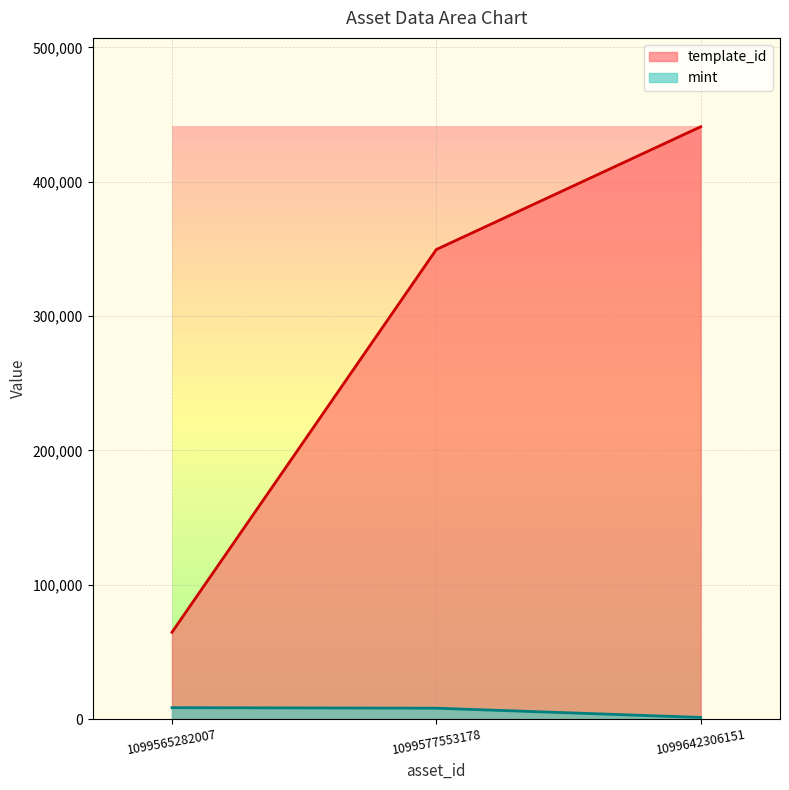

At which category is the sum across all series the highest?

1099642306151